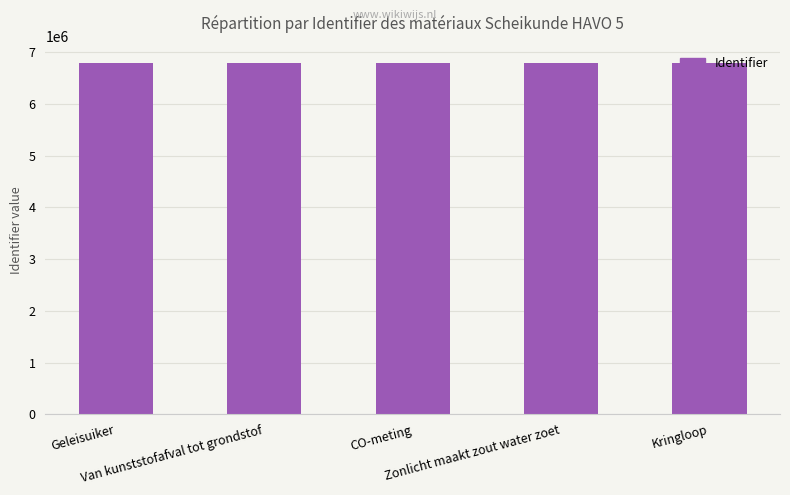

How many values are between 6785222 and 6785248?

3